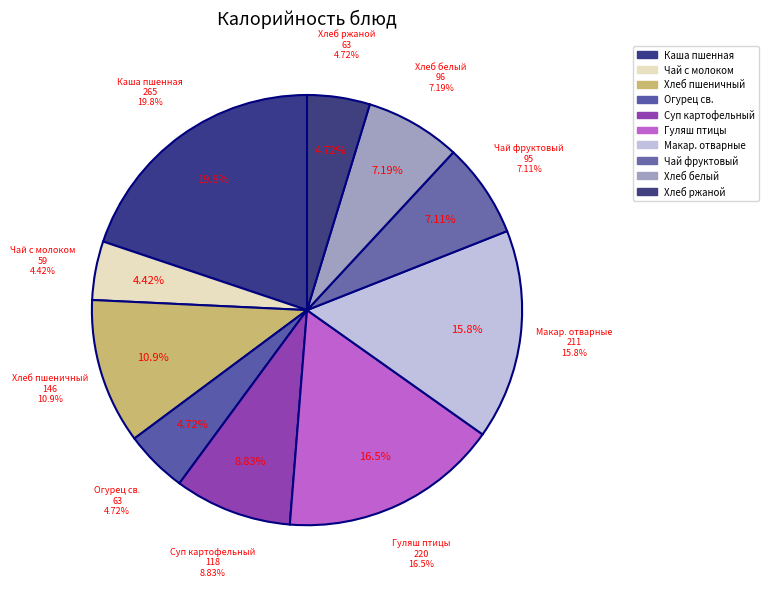

How many slices are in this pie chart?

10